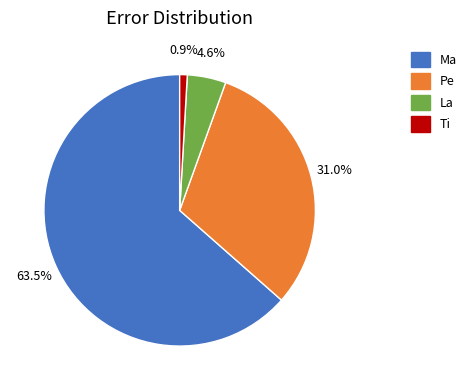

What is the total percentage of Ma and La?

68.1%